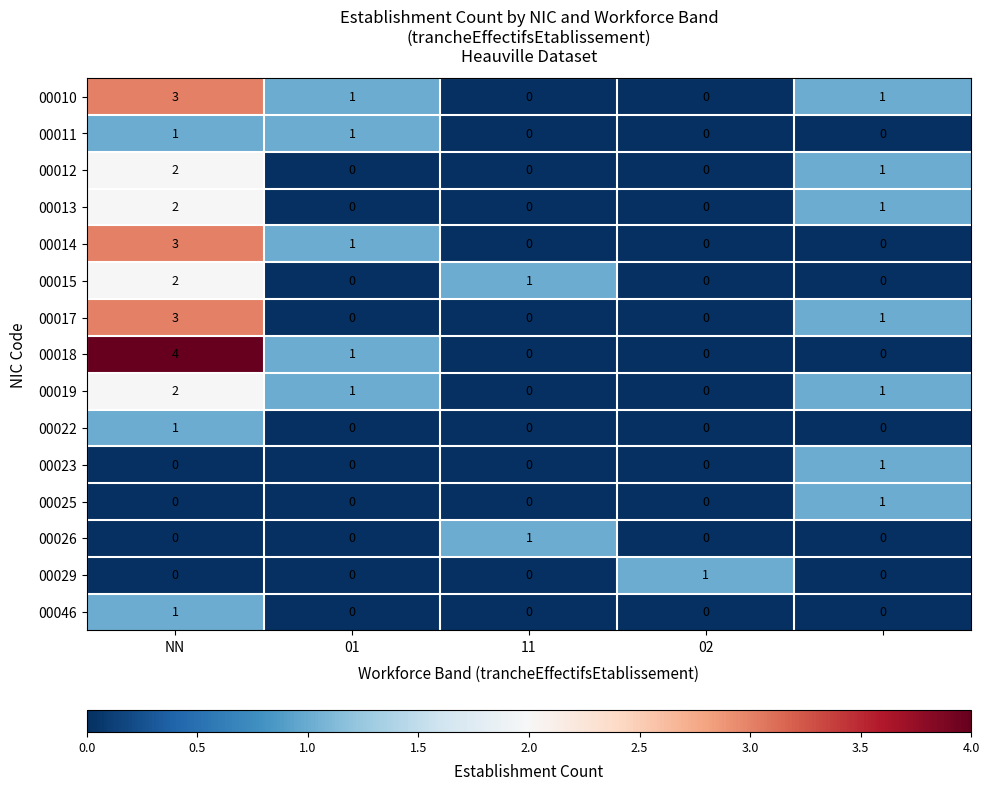

Which series has the largest range (max minus min)?

00018